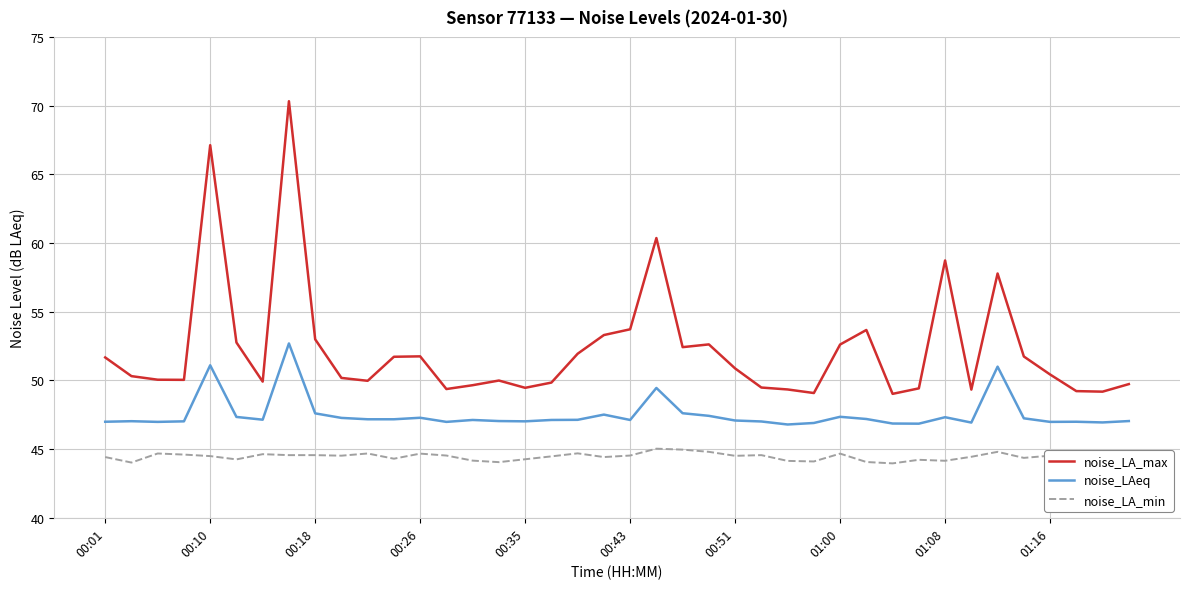

Does the chart have visible grid lines?

Yes